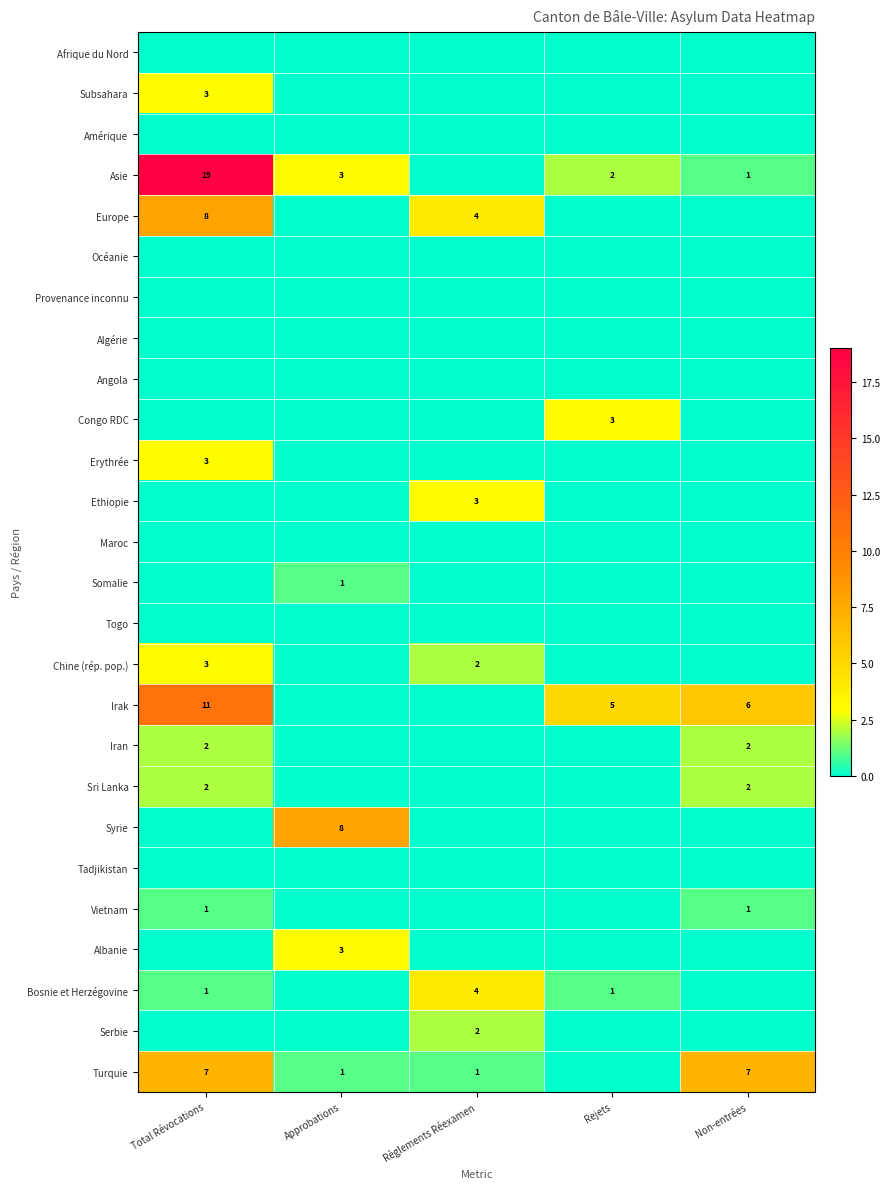

True or false: Asie has a value of 1 at Approbations.

False